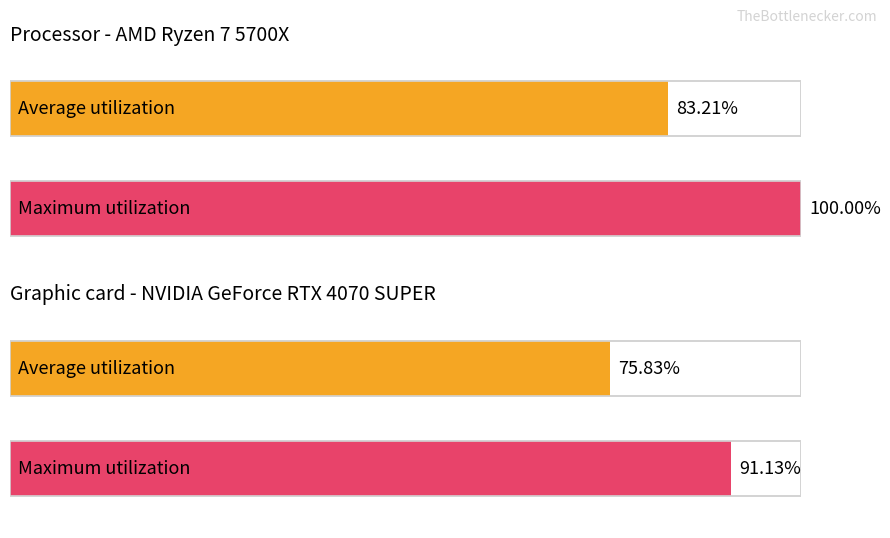

The value of Maximum utilization at K29DHD is 62.5. True or false?

False